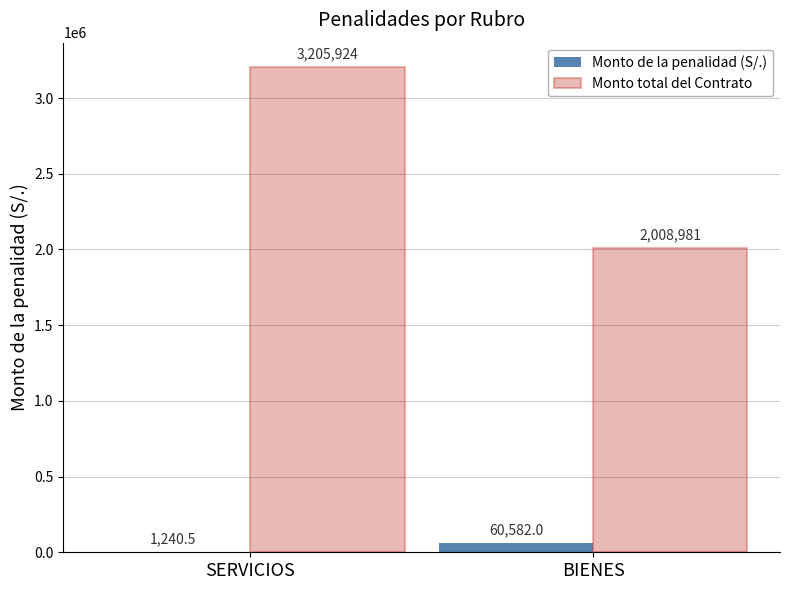

What is the difference between the Monto de la penalidad (S/.) values at SERVICIOS and BIENES?

59341.5